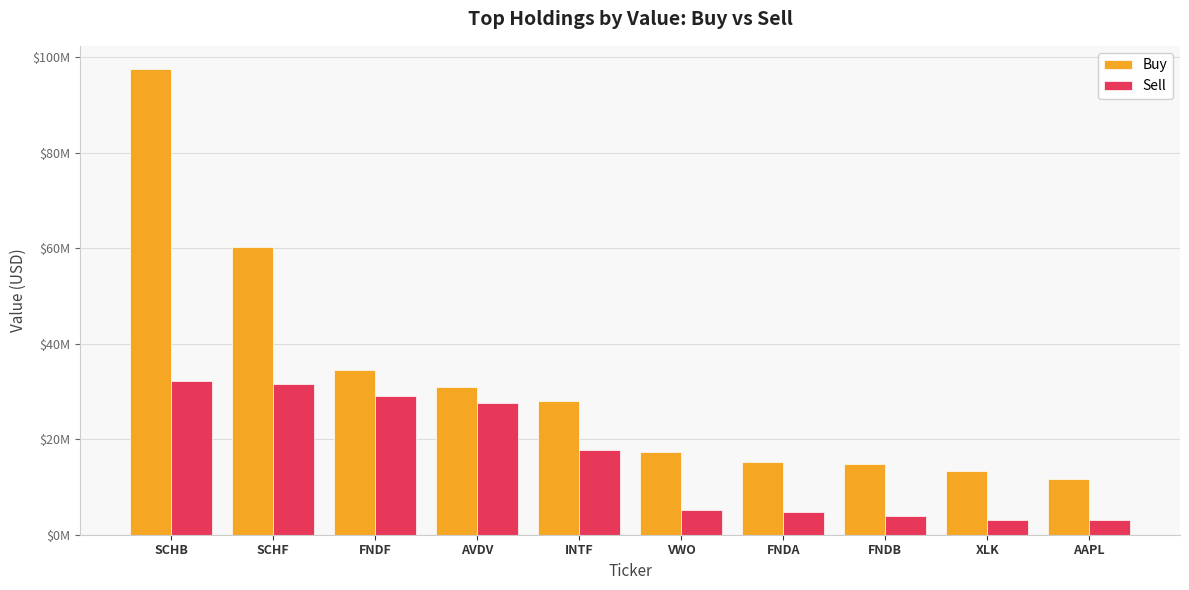

What are all the series names shown in the legend?

Buy, Sell